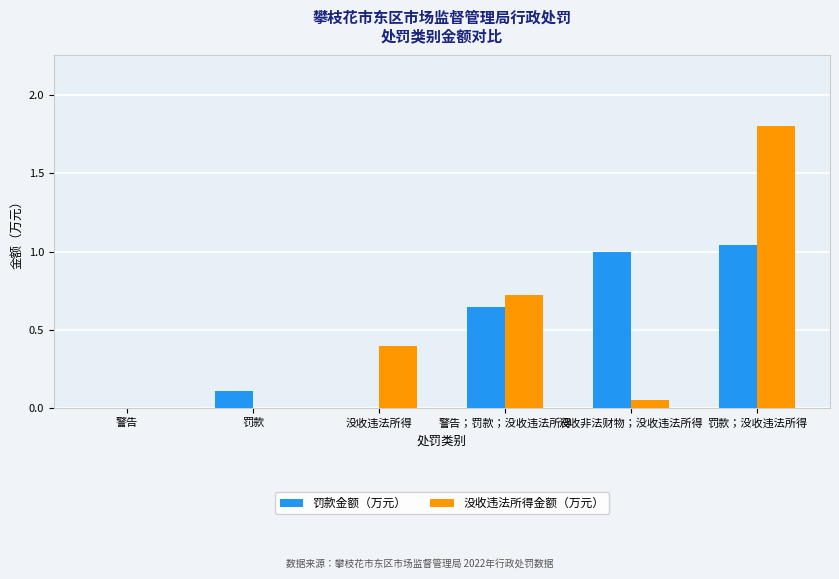

Which category has the highest value in the 罚款金额（万元） series?

罚款；没收违法所得